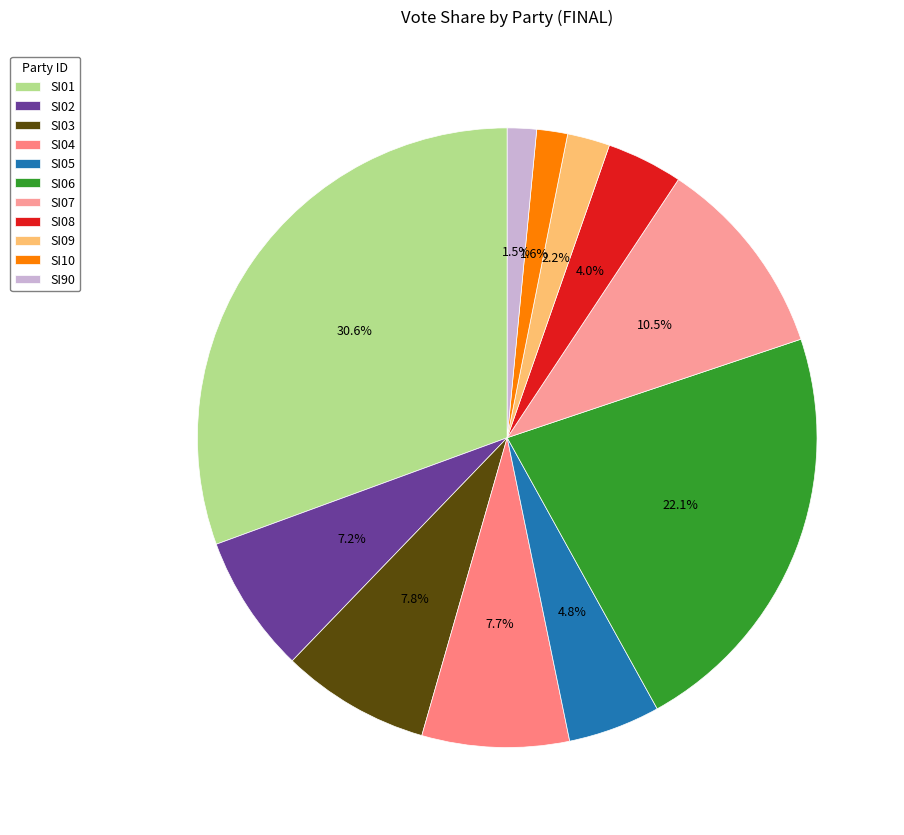

The SI05 slice represents 14% of the pie. True or false?

False